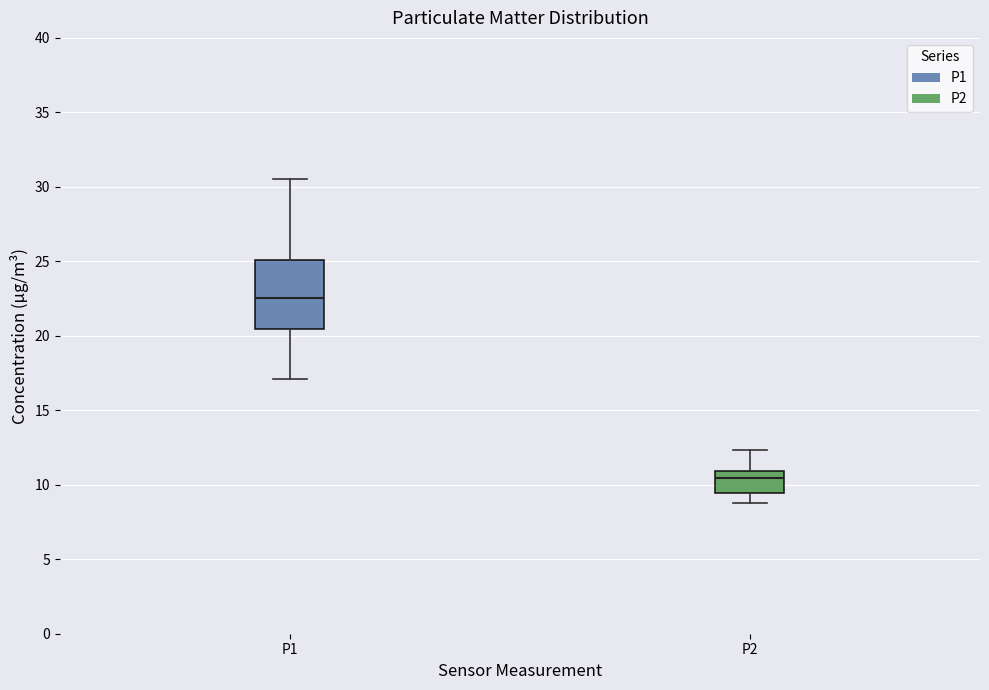

Which box has the highest median line?

P1